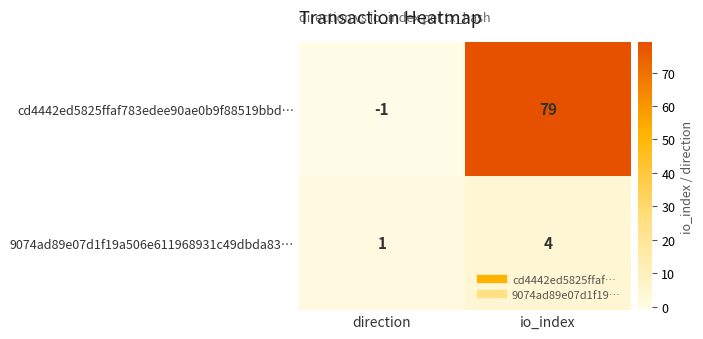

The value of cd4442ed5825ffaf783edee90ae0b9f88519bbd… at direction is -2. True or false?

False